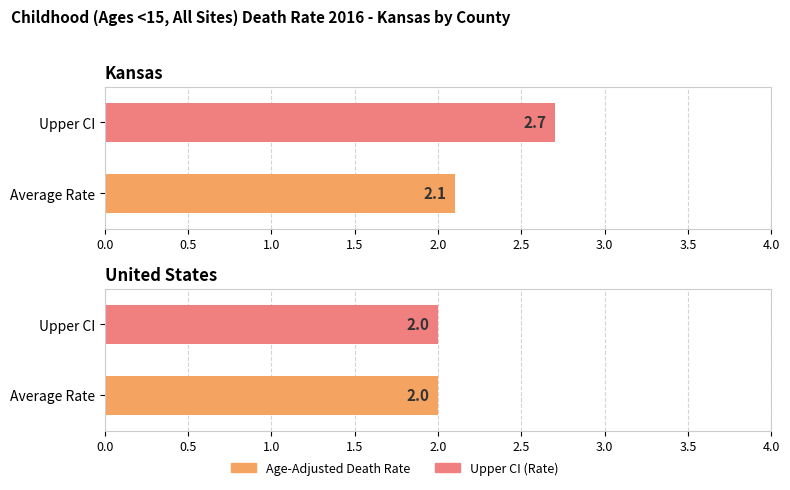

Which series has the widest spread of values?

Upper CI (Rate)